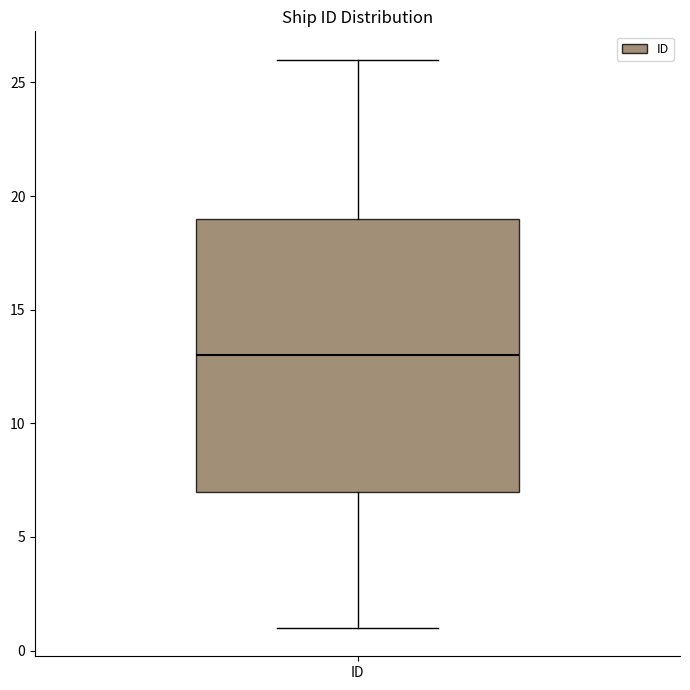

Where does the lower whisker of the box for ID end on the y-axis? The values are not printed on the chart, so give them approximately, as read against the axis.

1